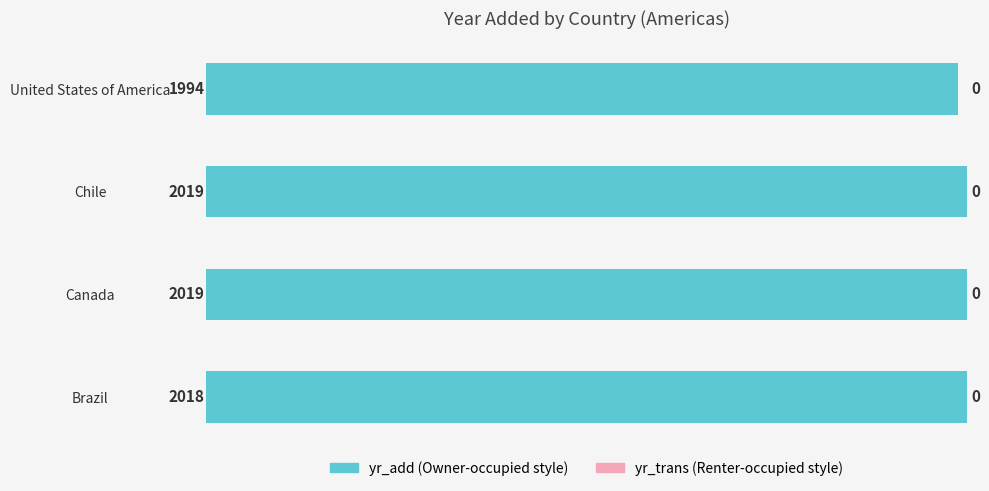

Reading top to bottom, list all the values displayed in this chart.

United States of America=1994	Chile=2019	Canada=2019	Brazil=2018